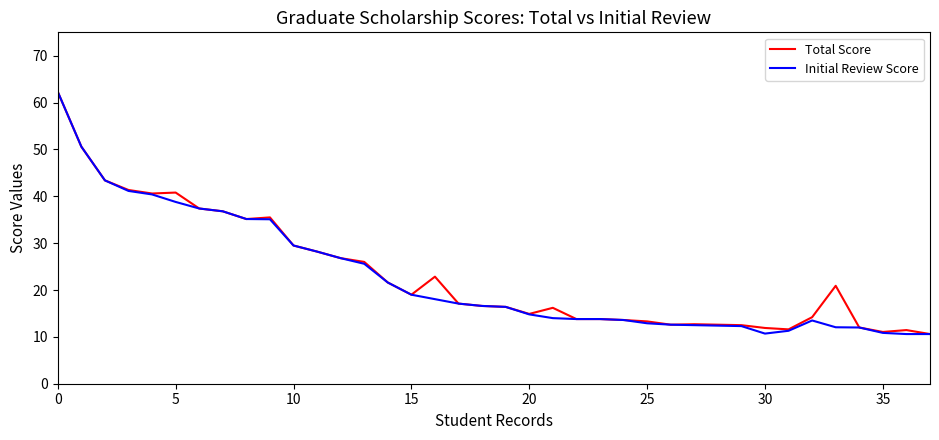

What is the minimum value shown in the chart?

10.6